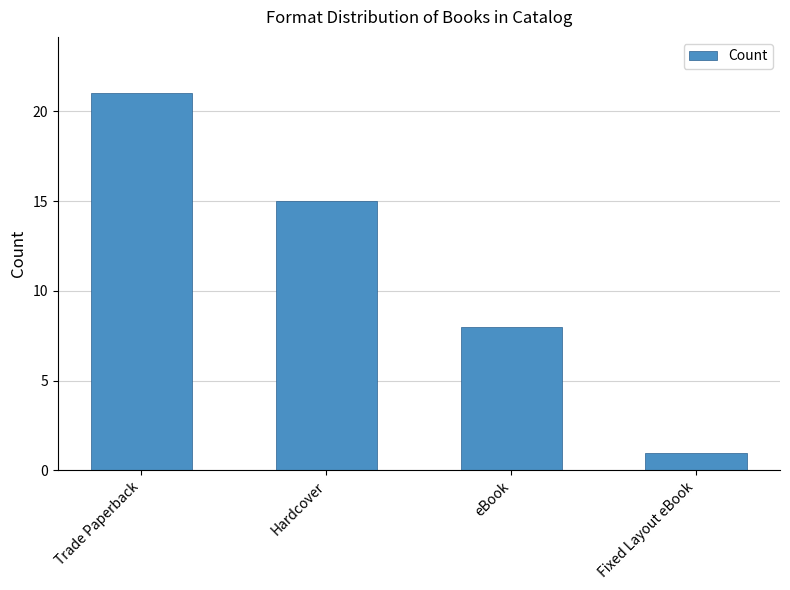

How many data points does each series have?

4